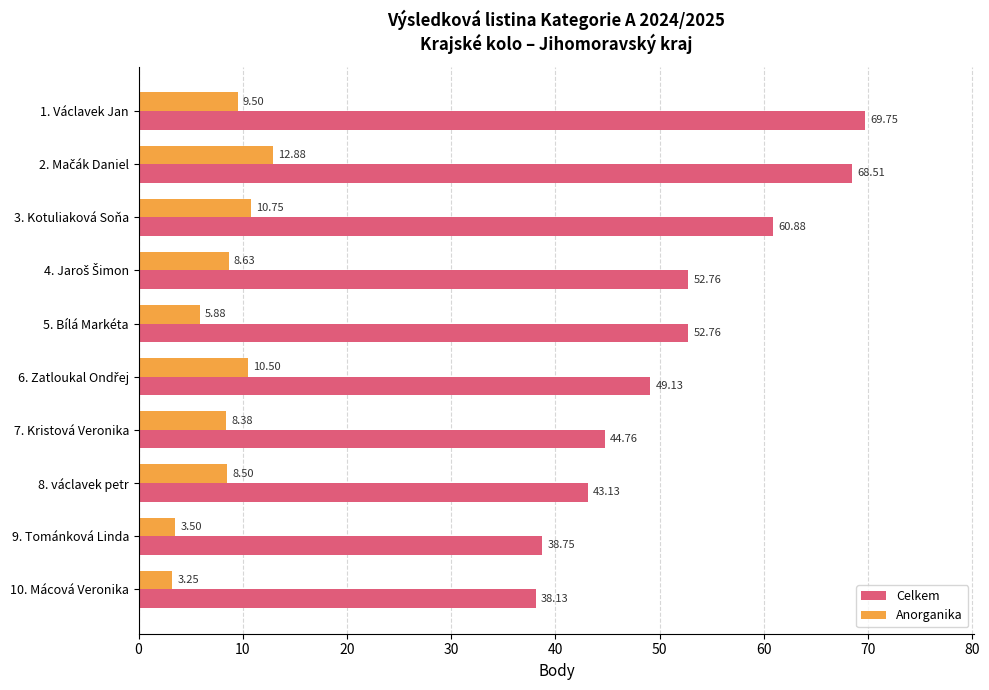

Rank the series by their maximum value, from lowest to highest.

Anorganika, Celkem